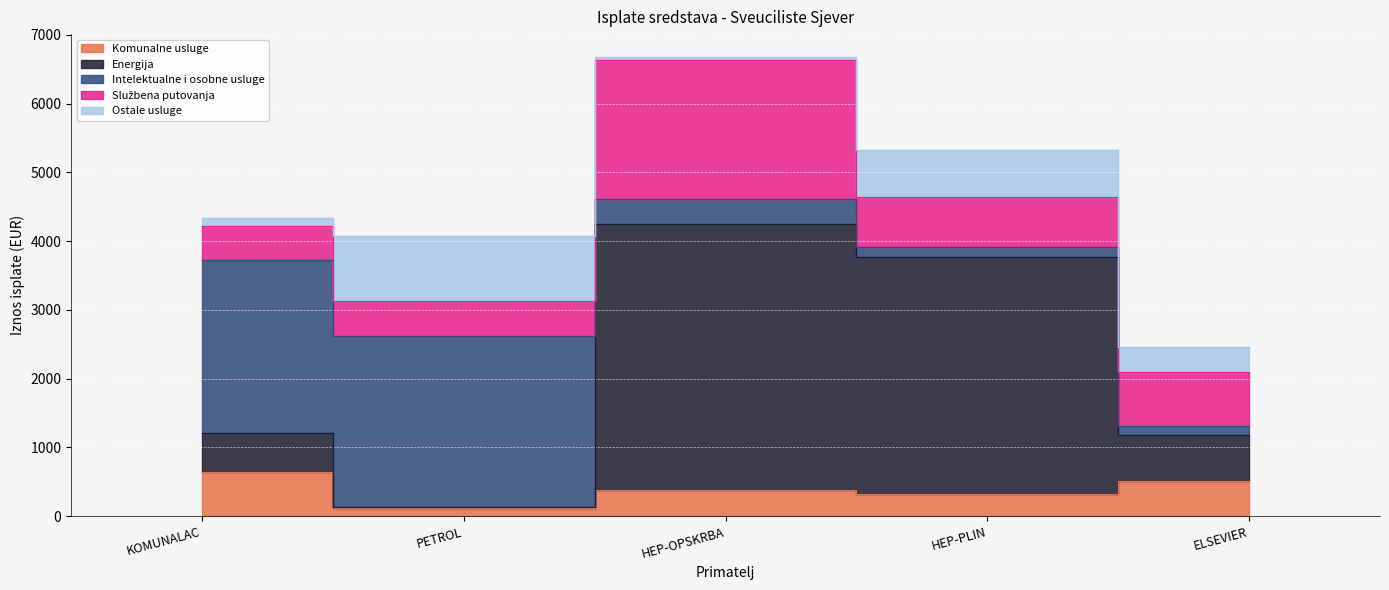

Reading left to right, what are all the values shown in this chart?

Komunalne usluge: KOMUNALAC=646.9	PETROL=118.4	HEP-OPSKRBA=374.0	HEP-PLIN=319.7	ELSEVIER=512.1
Energija: KOMUNALAC=557.5	PETROL=9.3	HEP-OPSKRBA=3877.7	HEP-PLIN=3448.6	ELSEVIER=663.7
Intelektualne i osobne usluge: KOMUNALAC=2520.0	PETROL=2494.8	HEP-OPSKRBA=365.0	HEP-PLIN=150.0	ELSEVIER=138.1
Službena putovanja: KOMUNALAC=491.3	PETROL=503.7	HEP-OPSKRBA=2018.6	HEP-PLIN=719.2	ELSEVIER=789.6
Ostale usluge: KOMUNALAC=126.9	PETROL=943.1	HEP-OPSKRBA=42.5	HEP-PLIN=686.6	ELSEVIER=360.4